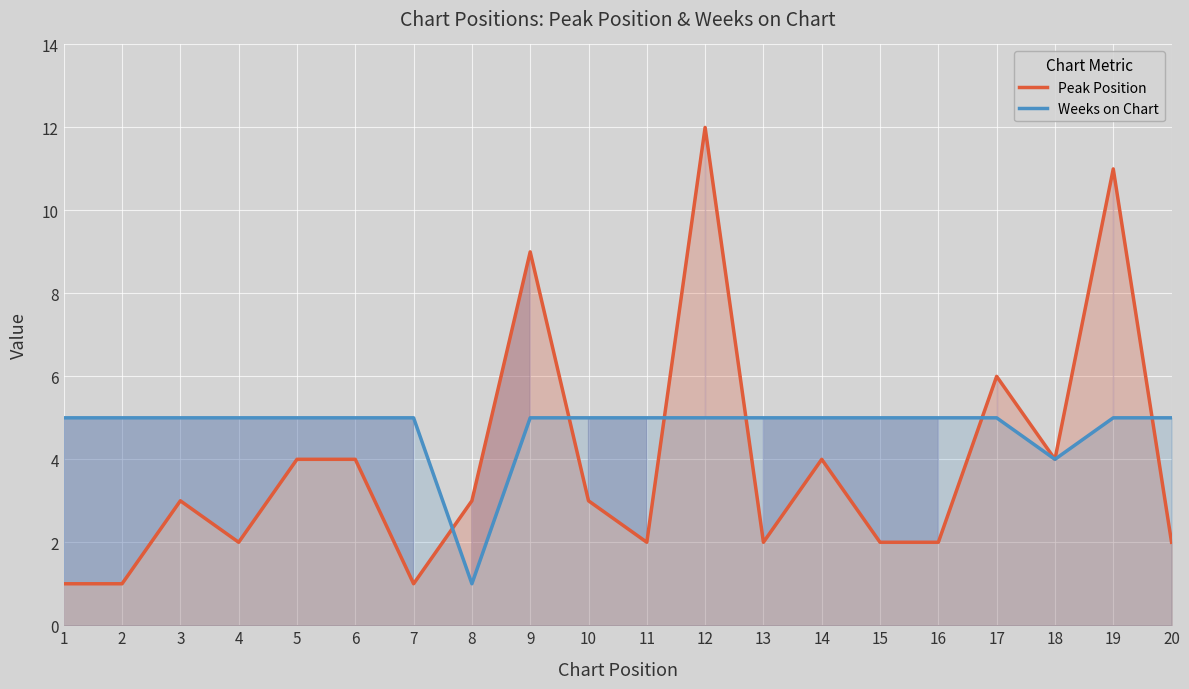

True or false: Weeks on Chart has more than 1 interior local peaks.

False